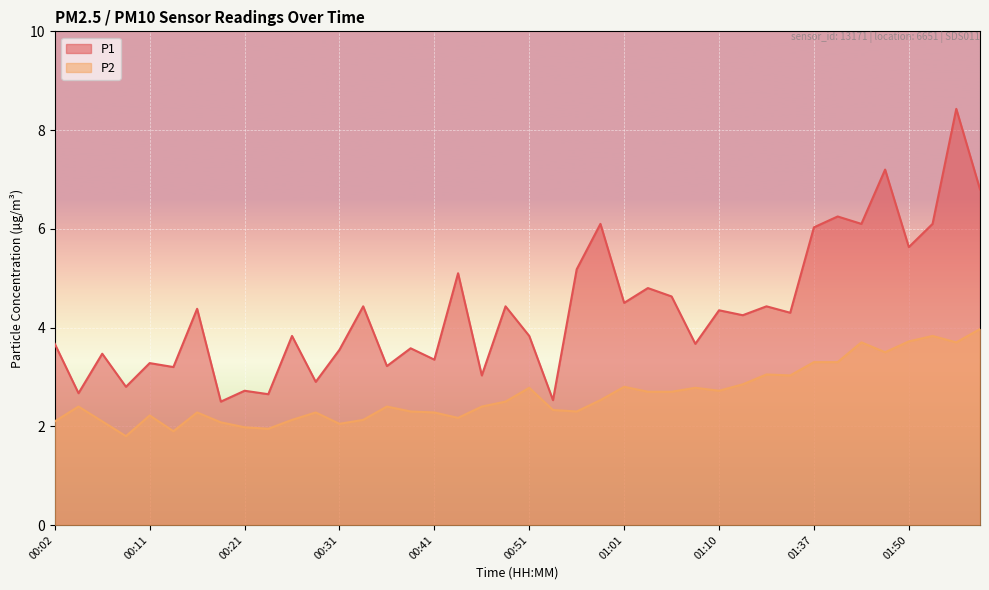

Which category has the lowest value in the P1 series?

00:19